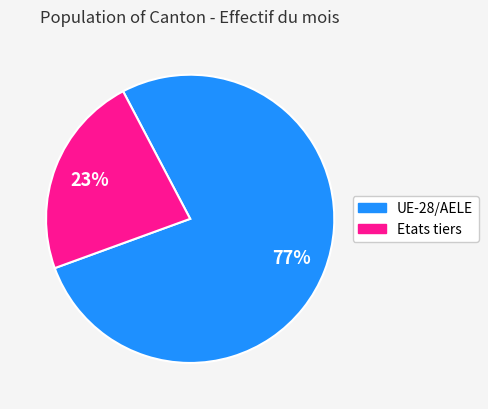

True or false: Etats tiers accounts for 23% of the total.

True